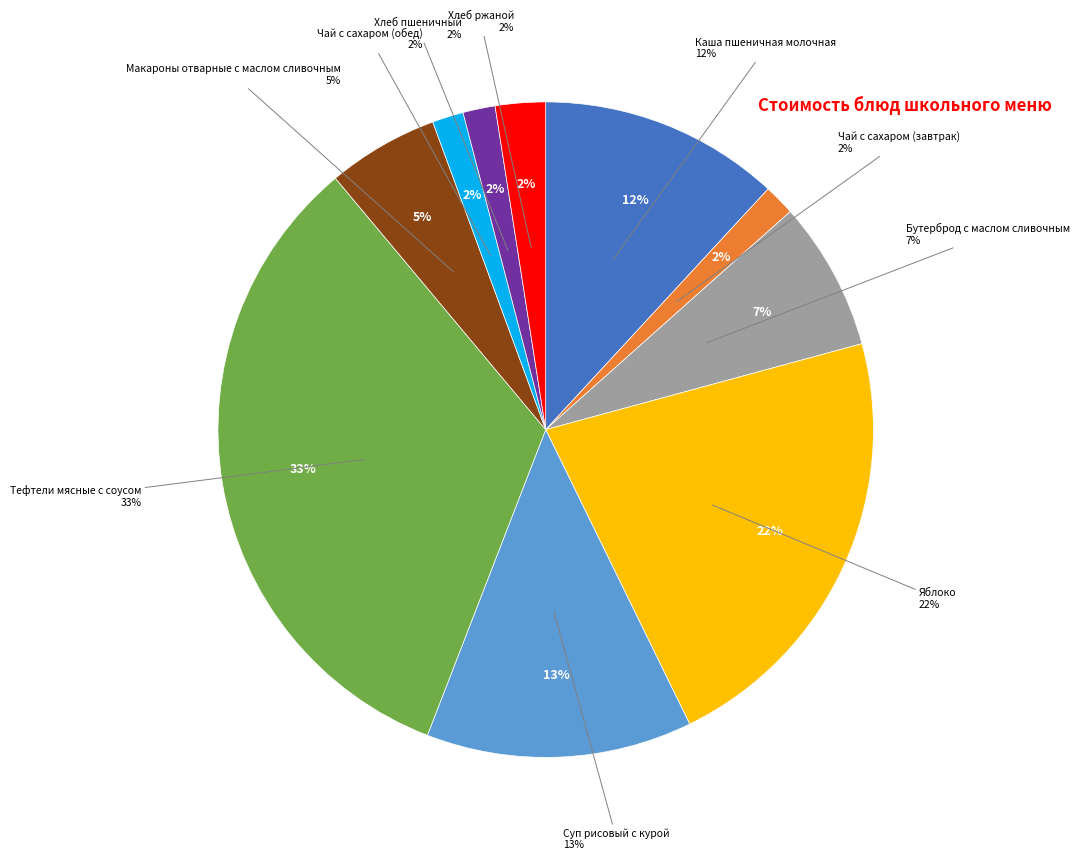

Rank the categories by value from highest to lowest.

Тефтели мясные с соусом, Яблоко, Суп рисовый с курой, Каша пшеничная молочная, Бутерброд с маслом сливочным, Макароны отварные с маслом сливочным, Хлеб ржаной, Хлеб пшеничный, Чай с сахаром (завтрак), Чай с сахаром (обед)